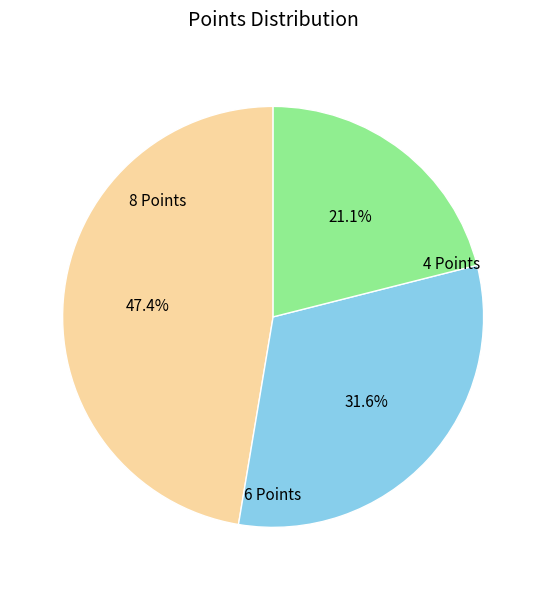

Is there any slice that represents more than half of the pie?

No